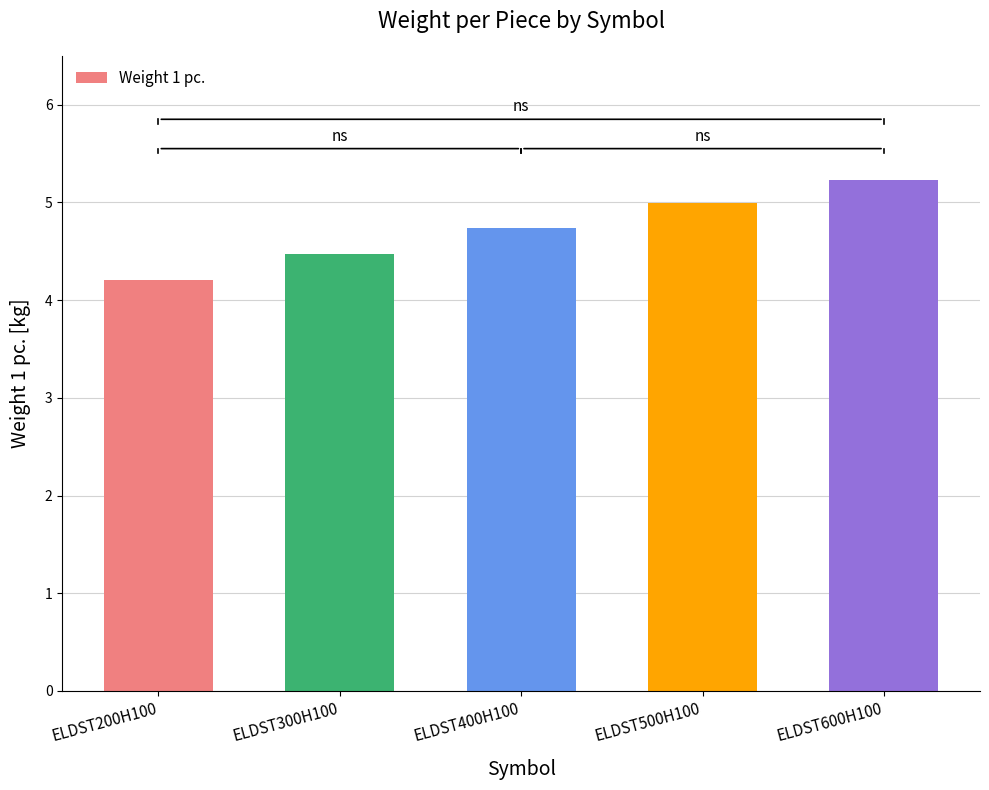

What is the greatest value displayed?

5.2